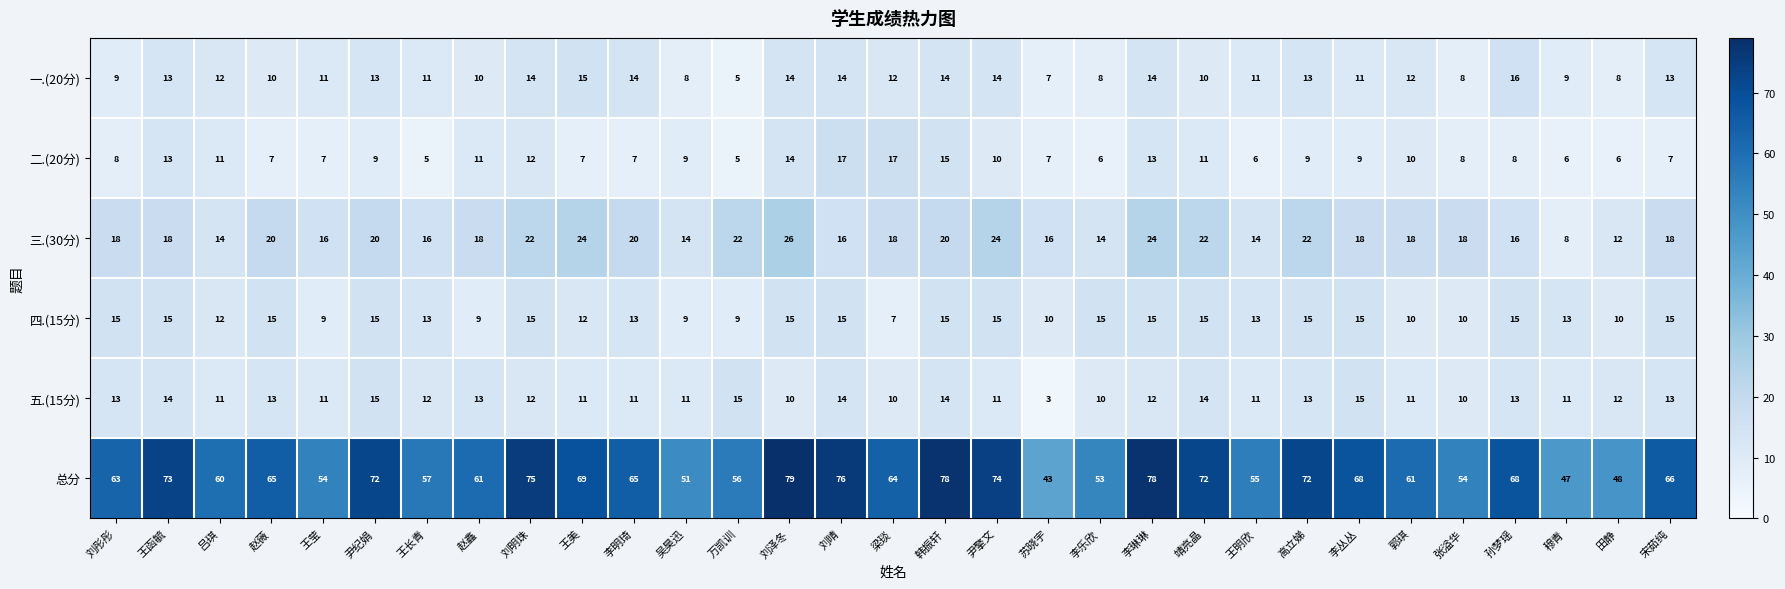

At how many categories does at least one series exceed 30?

31